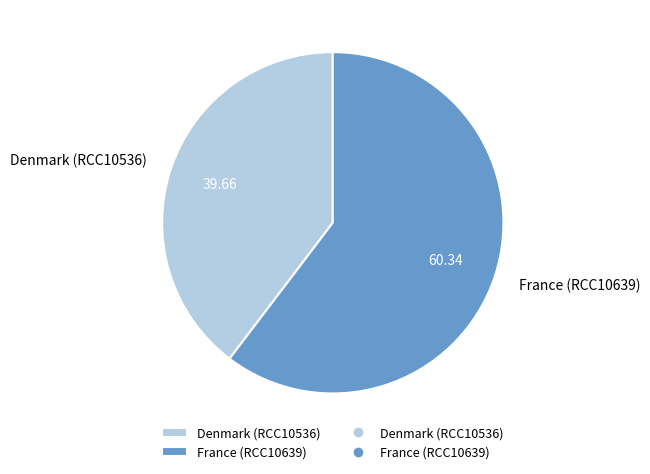

Which category accounts for the majority?

France (RCC10639)